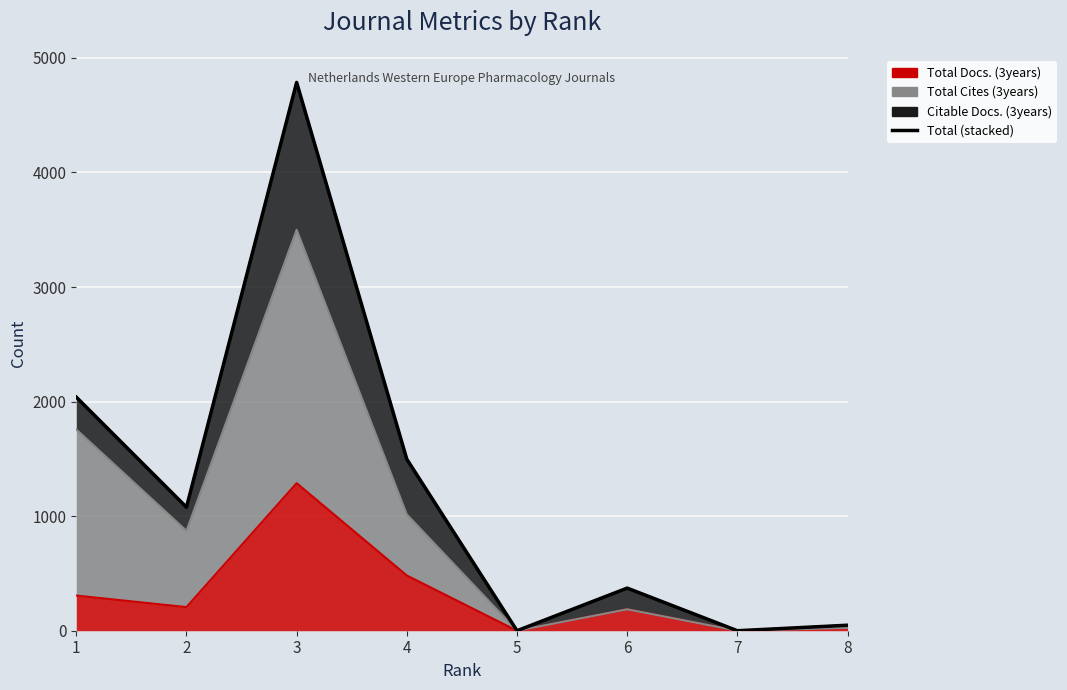

Rank the categories by value from highest to lowest.

3, 1, 4, 2, 6, 8, 5, 7